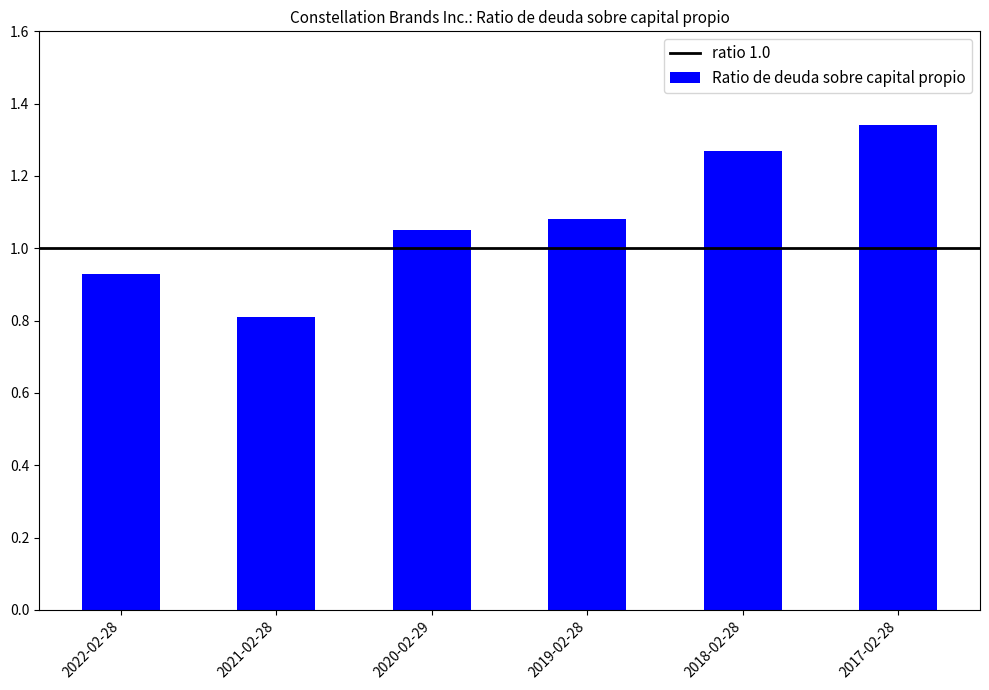

Which has a higher value, 2020-02-29 or 2021-02-28?

2020-02-29